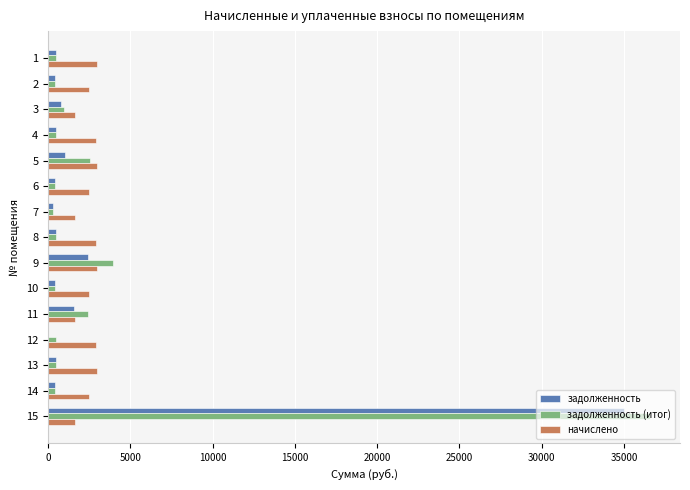

What are all the series names shown in the legend?

задолженность, задолженность (итог), начислено